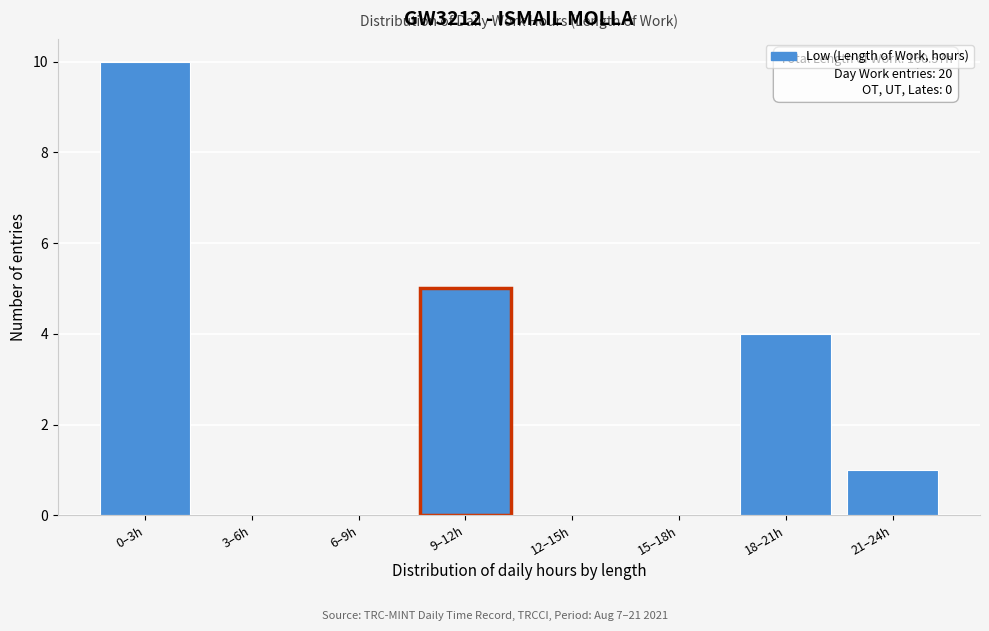

Reading left to right, list all the values displayed in this chart.

0–3h=10	3–6h=0	6–9h=0	9–12h=5	12–15h=0	15–18h=0	18–21h=4	21–24h=1